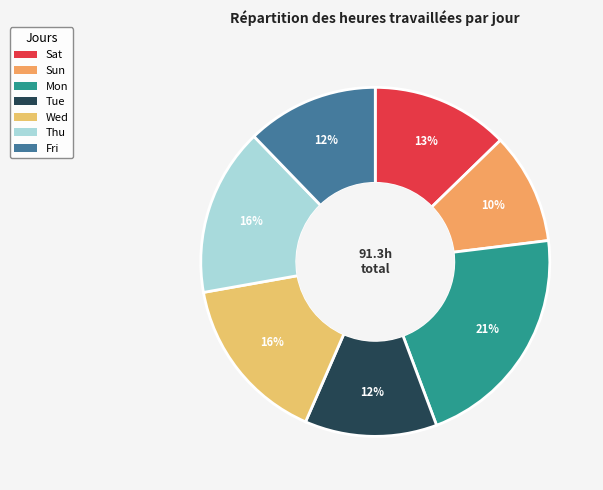

Rank the categories by value from lowest to highest.

Sun, Fri, Tue, Sat, Thu, Wed, Mon